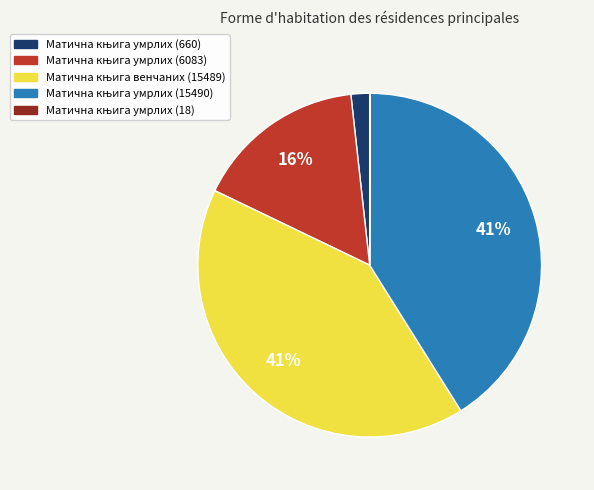

Is there any slice that represents more than half of the pie?

No